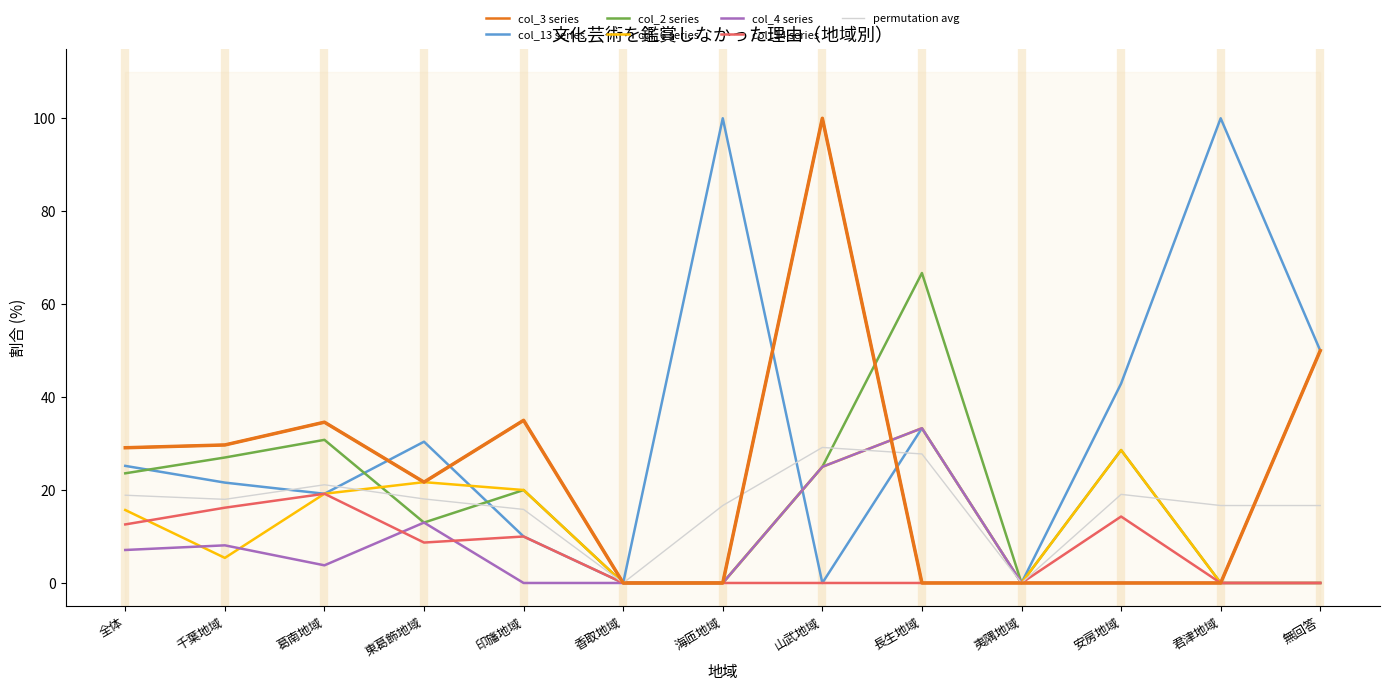

Reading right to left, list all the values displayed in this chart.

col_3 (仕事・育児・介護などで忙しく鑑賞する時間がないから): 無回答=50.0	君津地域=0.0	安房地域=0.0	夷隅地域=0.0	長生地域=0.0	山武地域=100.0	海匝地域=0.0	香取地域=0.0	印旛地域=35.0	東葛飾地域=21.7	葛南地域=34.6	千葉地域=29.7	全体=29.1
col_13 (文化芸術に興味がないから): 無回答=50.0	君津地域=100.0	安房地域=42.9	夷隅地域=0.0	長生地域=33.3	山武地域=0.0	海匝地域=100.0	香取地域=0.0	印旛地域=10.0	東葛飾地域=30.4	葛南地域=19.2	千葉地域=21.6	全体=25.2
col_2 (興味のある内容の催し物がないから): 無回答=0.0	君津地域=0.0	安房地域=28.6	夷隅地域=0.0	長生地域=66.7	山武地域=25.0	海匝地域=0.0	香取地域=0.0	印旛地域=20.0	東葛飾地域=13.0	葛南地域=30.8	千葉地域=27.0	全体=23.6
col_6 (近隣に文化施設がないから): 無回答=0.0	君津地域=0.0	安房地域=28.6	夷隅地域=0.0	長生地域=33.3	山武地域=25.0	海匝地域=0.0	香取地域=0.0	印旛地域=20.0	東葛飾地域=21.7	葛南地域=19.2	千葉地域=5.4	全体=15.7
col_4 (自分の都合のよい日時に開催されていないから): 無回答=0.0	君津地域=0.0	安房地域=0.0	夷隅地域=0.0	長生地域=33.3	山武地域=25.0	海匝地域=0.0	香取地域=0.0	印旛地域=0.0	東葛飾地域=13.0	葛南地域=3.8	千葉地域=8.1	全体=7.1
col_14 (その他): 無回答=0.0	君津地域=0.0	安房地域=14.3	夷隅地域=0.0	長生地域=0.0	山武地域=0.0	海匝地域=0.0	香取地域=0.0	印旛地域=10.0	東葛飾地域=8.7	葛南地域=19.2	千葉地域=16.2	全体=12.6